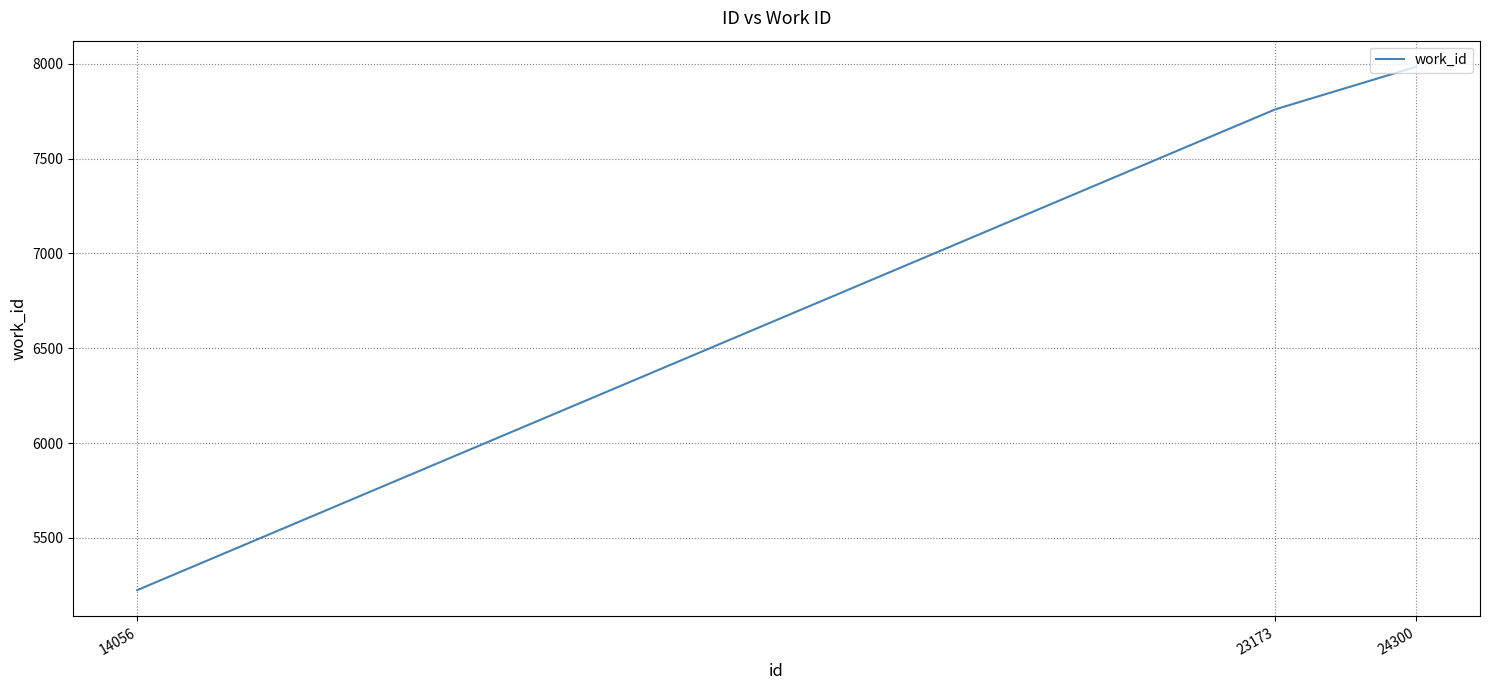

What value does the data have at 24300?

7984